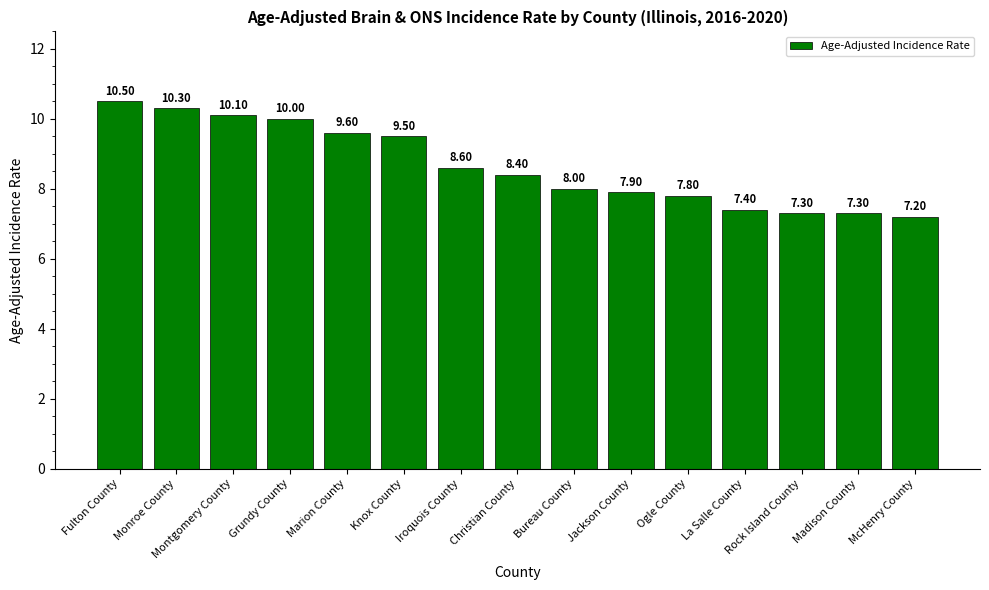

What is the value of the 1st bar from the left?

10.5